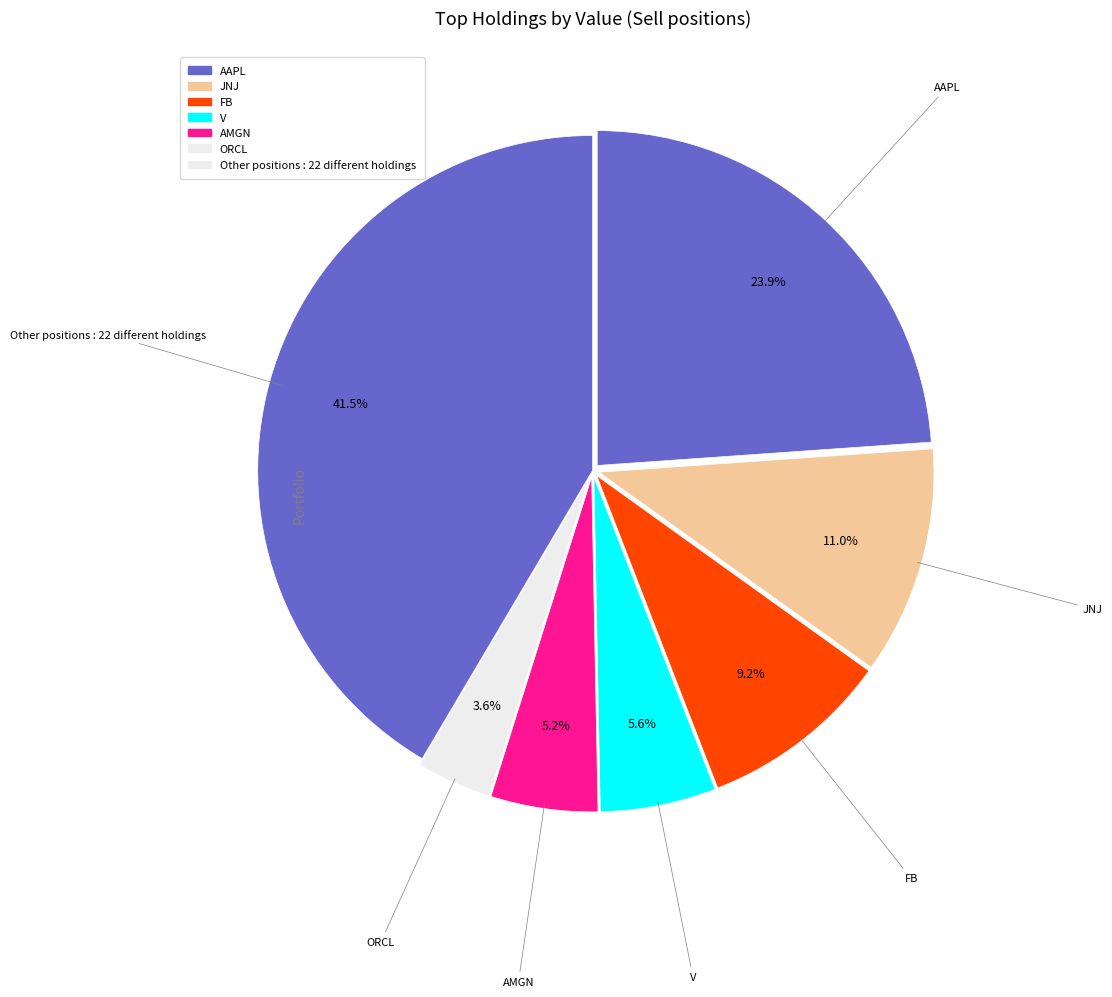

To the nearest percent, what is the average slice percentage?

14%